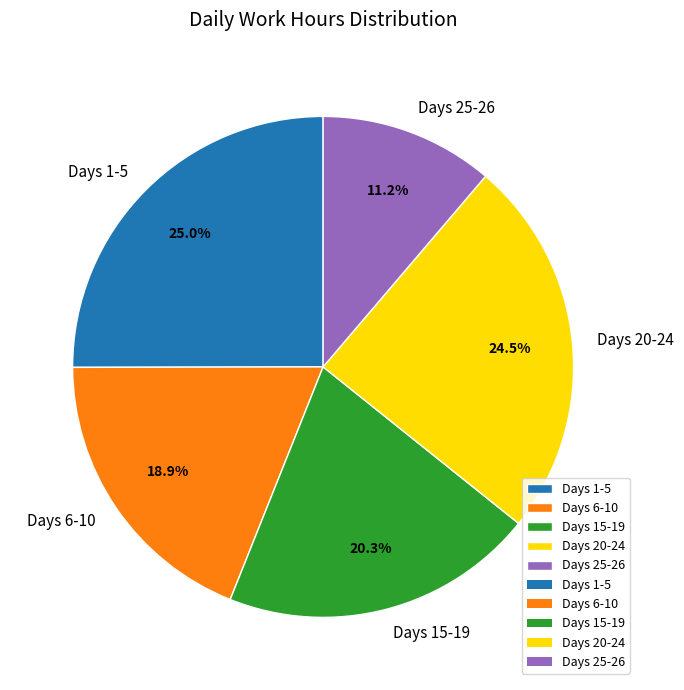

Between Days 25-26 and Days 20-24, which is larger?

Days 20-24